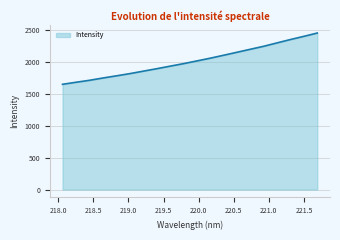

What is the maximum value shown in the chart?

2459.1